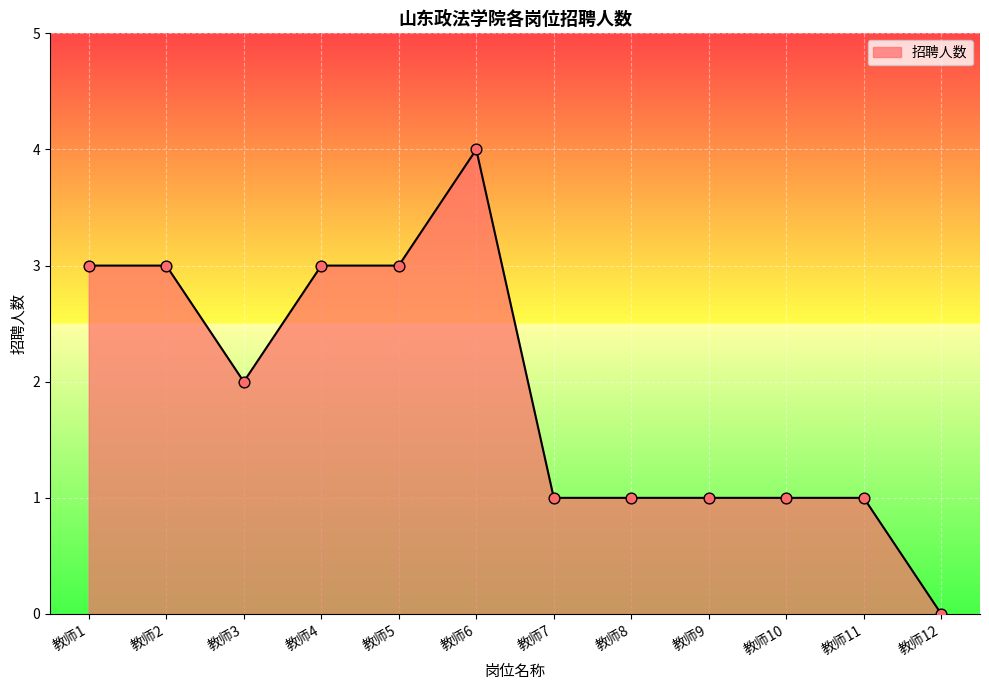

What is the change in value from 教师6 to 教师12?

-4